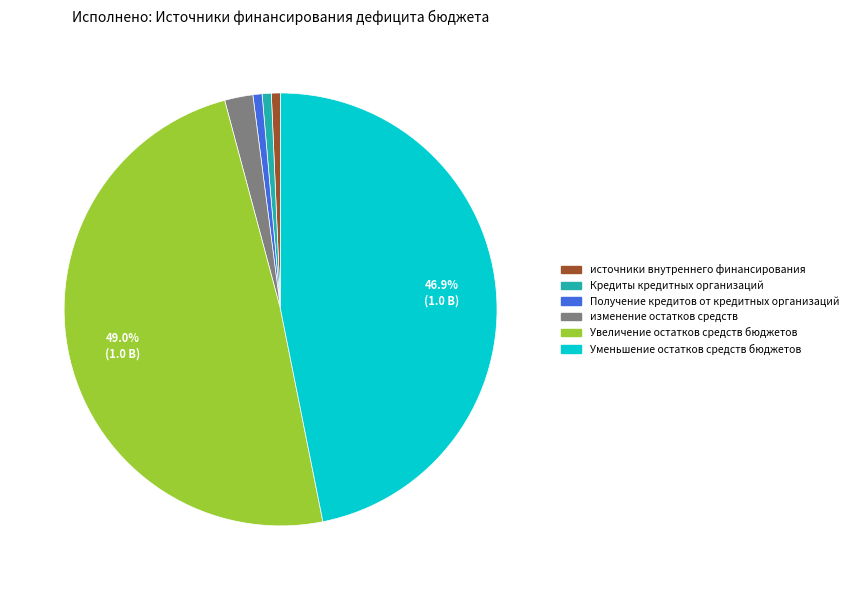

Is there any slice that represents more than half of the pie?

No